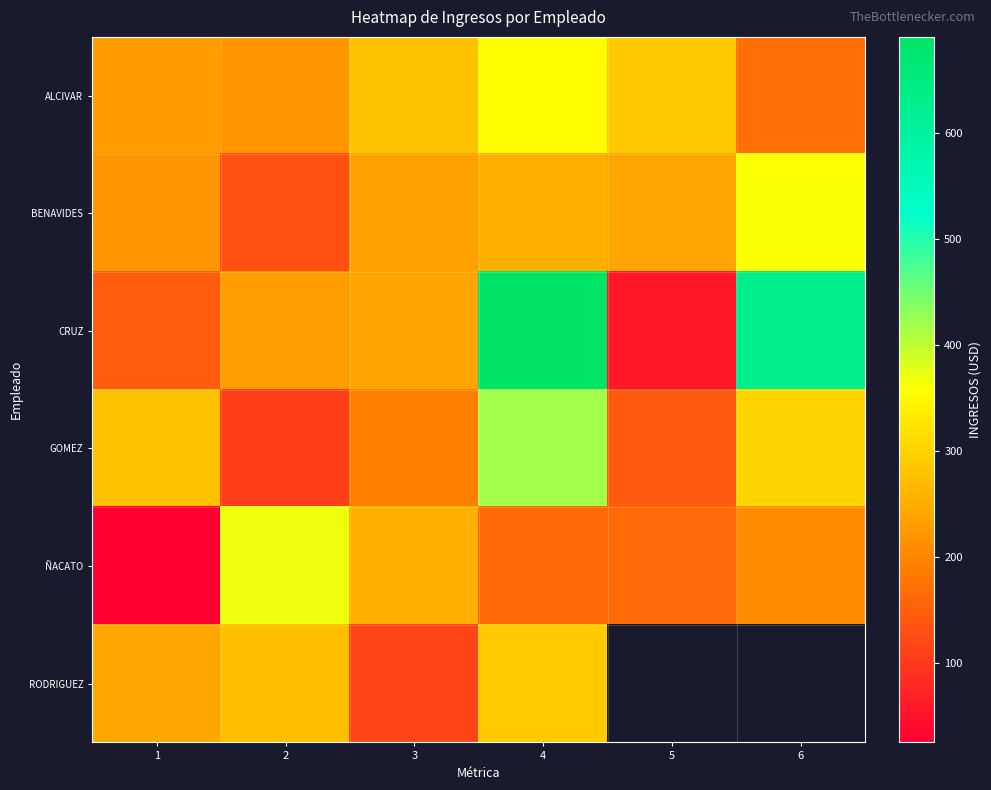

Which series has the widest spread of values?

CRUZ